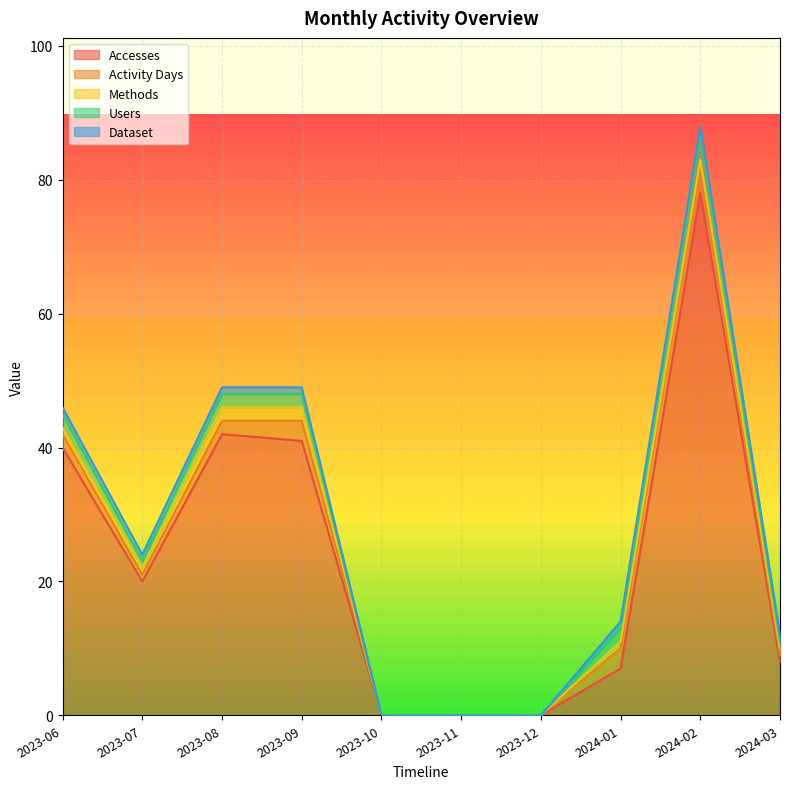

What are all the series names shown in the legend?

Accesses, Activity Days, Methods, Users, Dataset